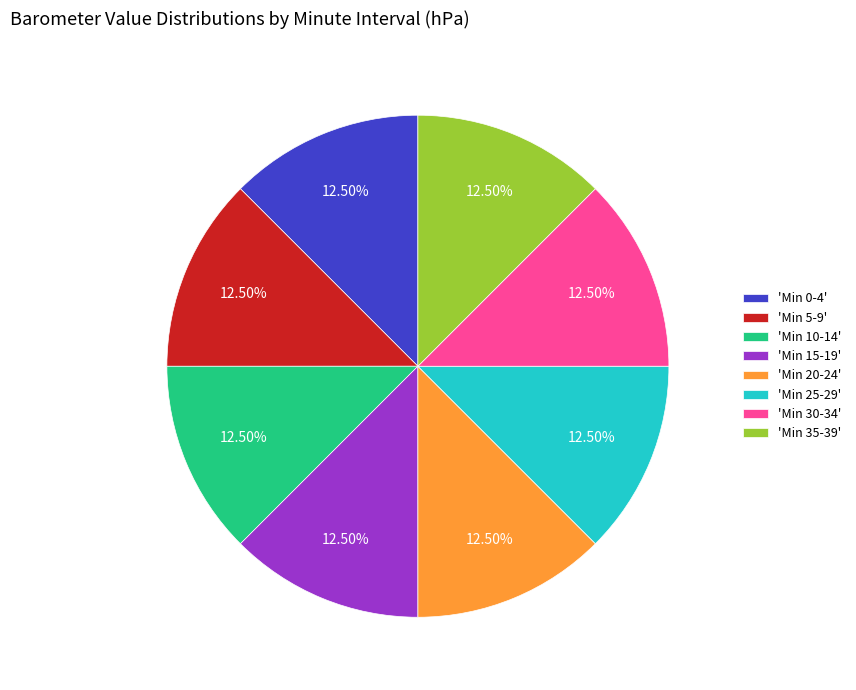

Does any single category account for the majority?

No